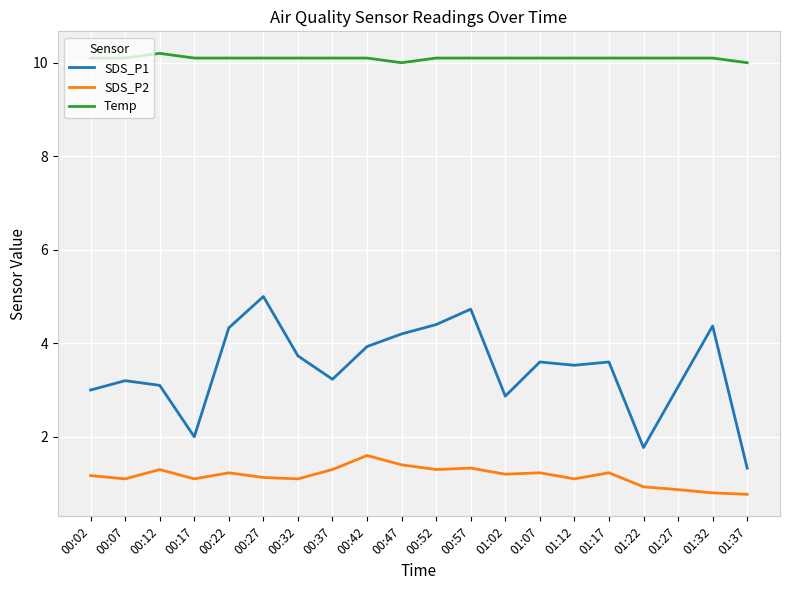

Which series has the widest spread of values?

SDS_P1